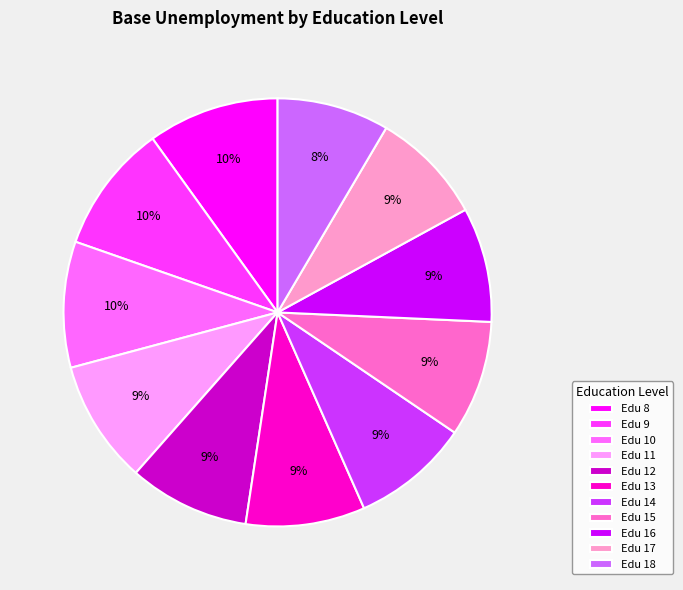

How many segments does this pie chart have?

11